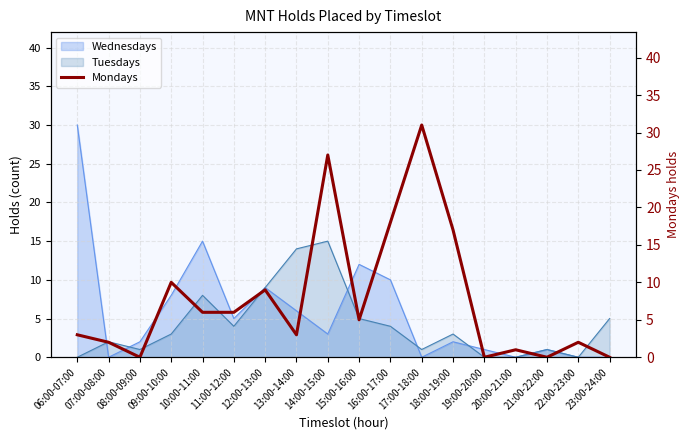

At which category does the data reach its first local peak?

09:00-10:00